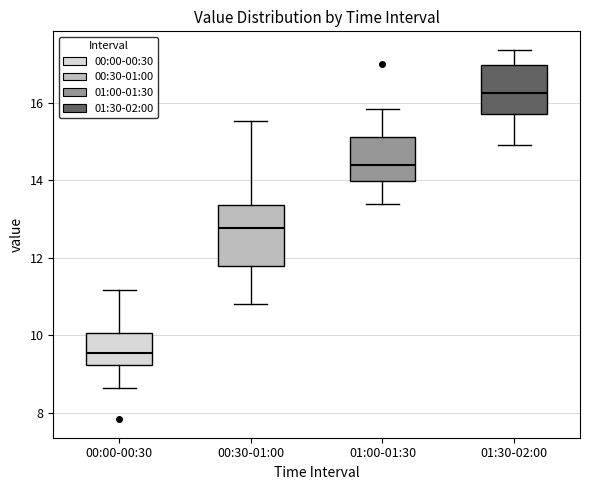

Which box's median line is the lowest?

00:00-00:30